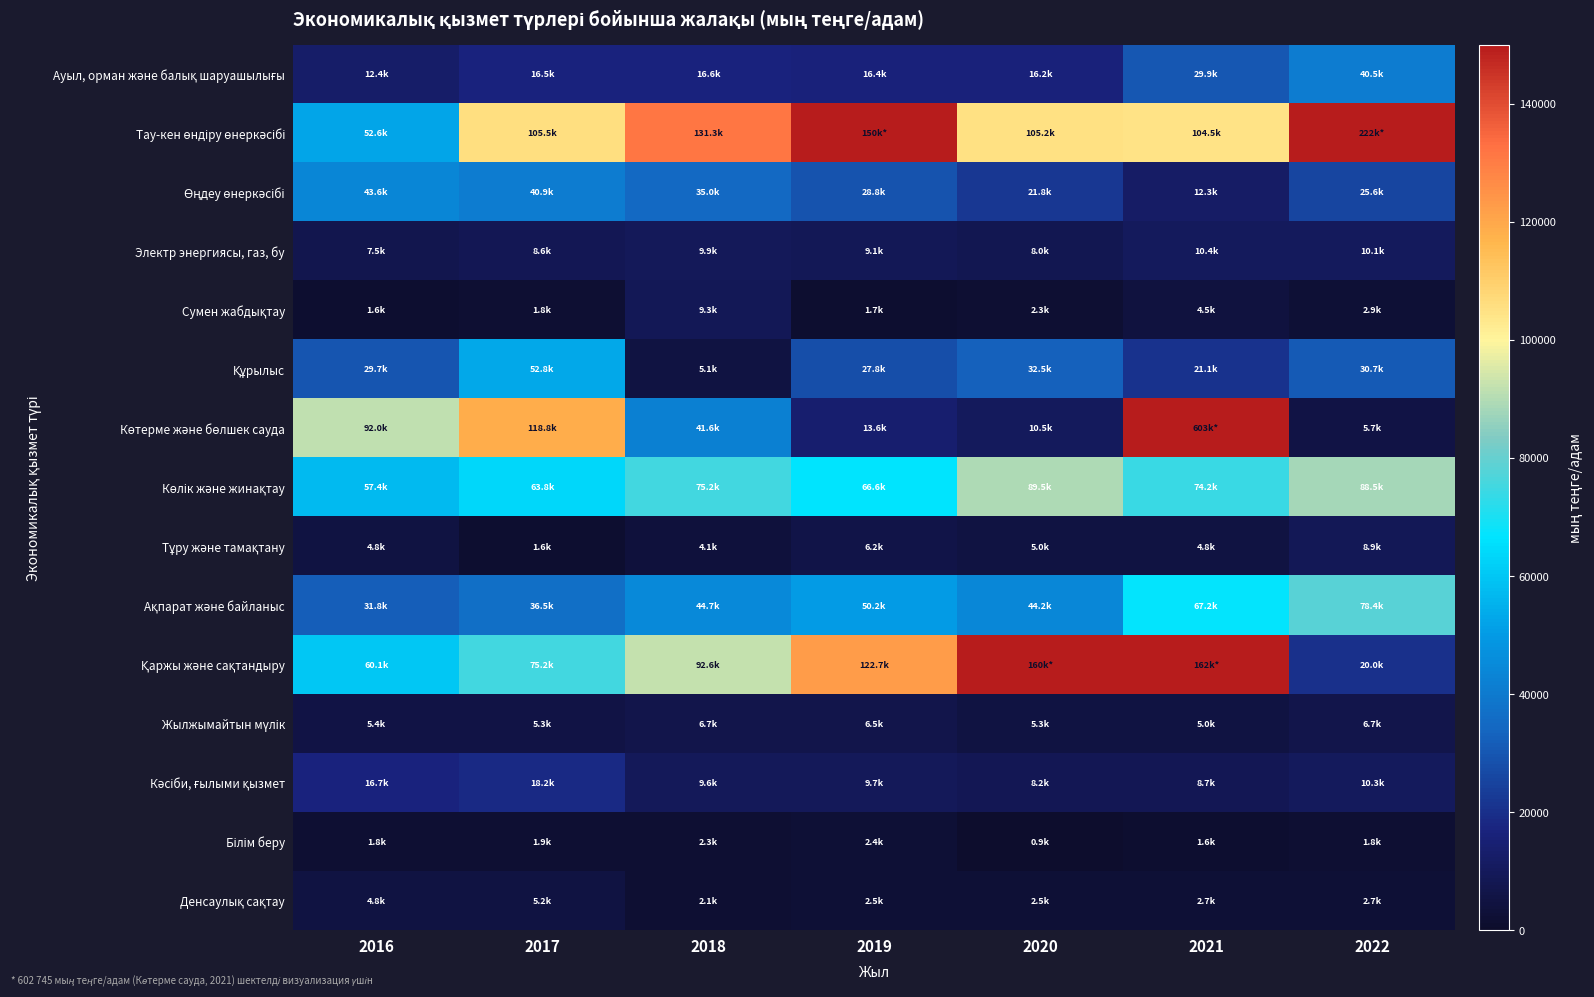

How many data points does each series have?

7